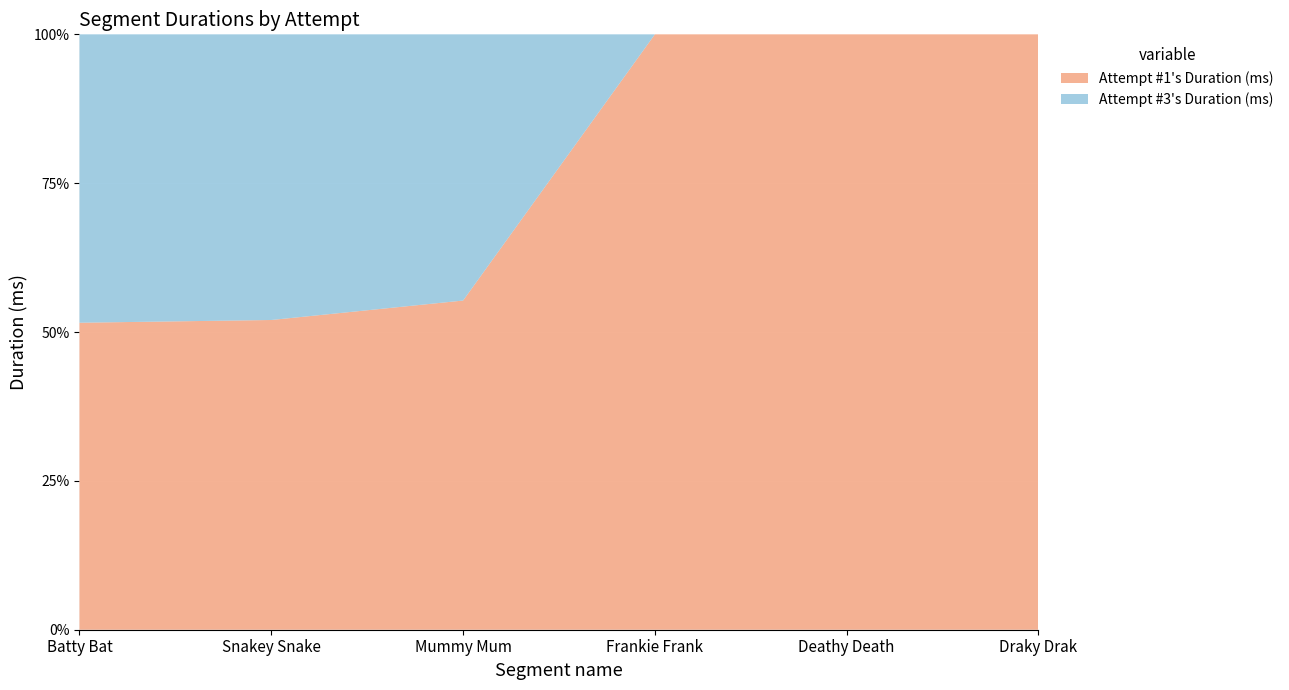

Reading right to left, transcribe all the data shown in this chart.

Attempt #1's Duration (ms): Draky Drak=687657	Deathy Death=182008	Frankie Frank=137167	Mummy Mum=186245	Snakey Snake=121982	Batty Bat=118451
Attempt #3's Duration (ms): Draky Drak=0	Deathy Death=0	Frankie Frank=0	Mummy Mum=150617	Snakey Snake=112503	Batty Bat=111267